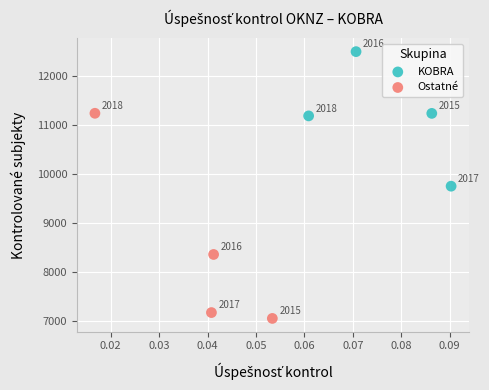

Which series contains the lowest Y value?

Ostatné